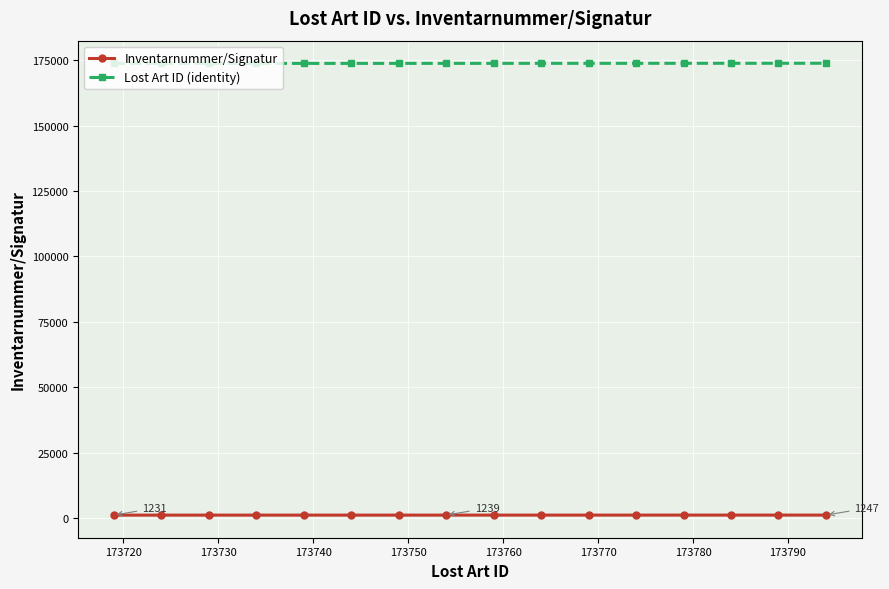

What is the average value of the Inventarnummer/Signatur series?

1239